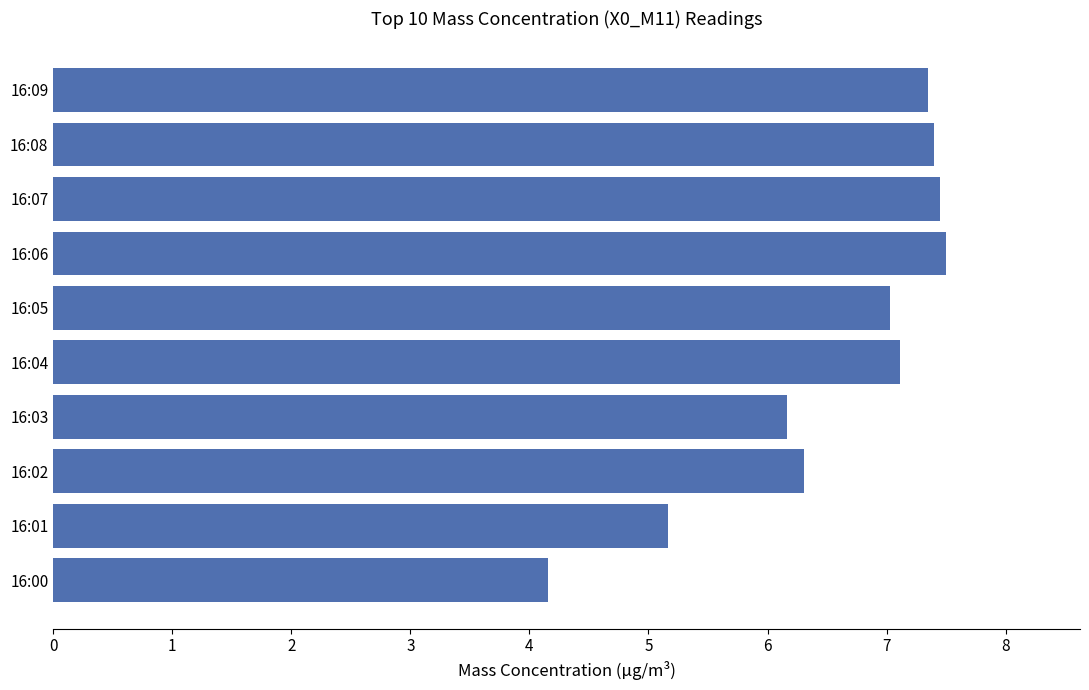

Where is the data nearest to the value 5?

16:01